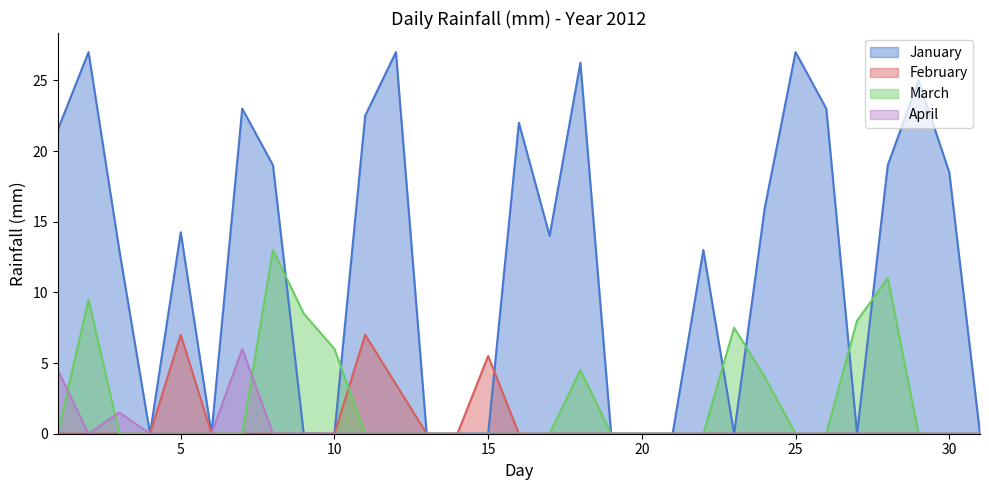

How many interior local valleys does the April series have?

1